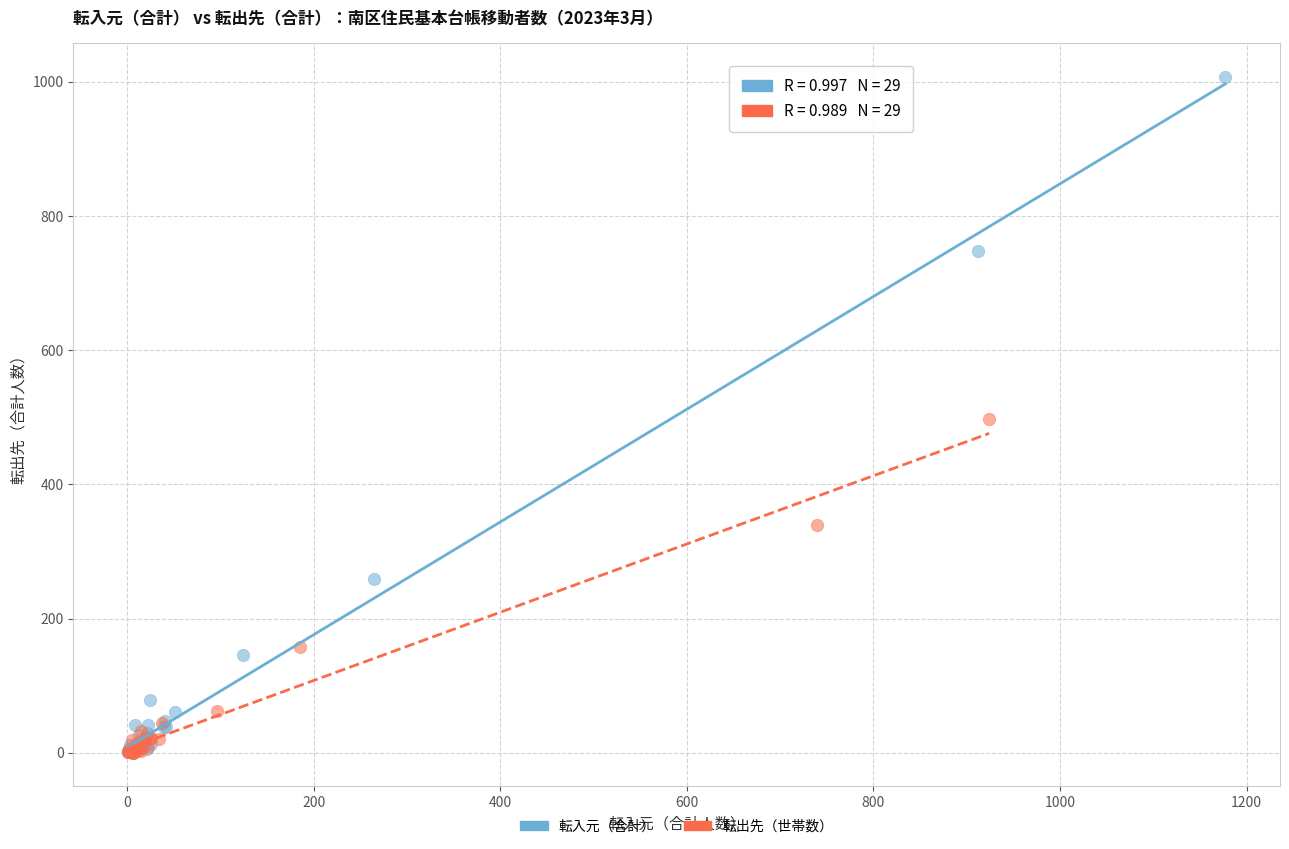

Which series has the widest spread of Y values?

転入元（合計）